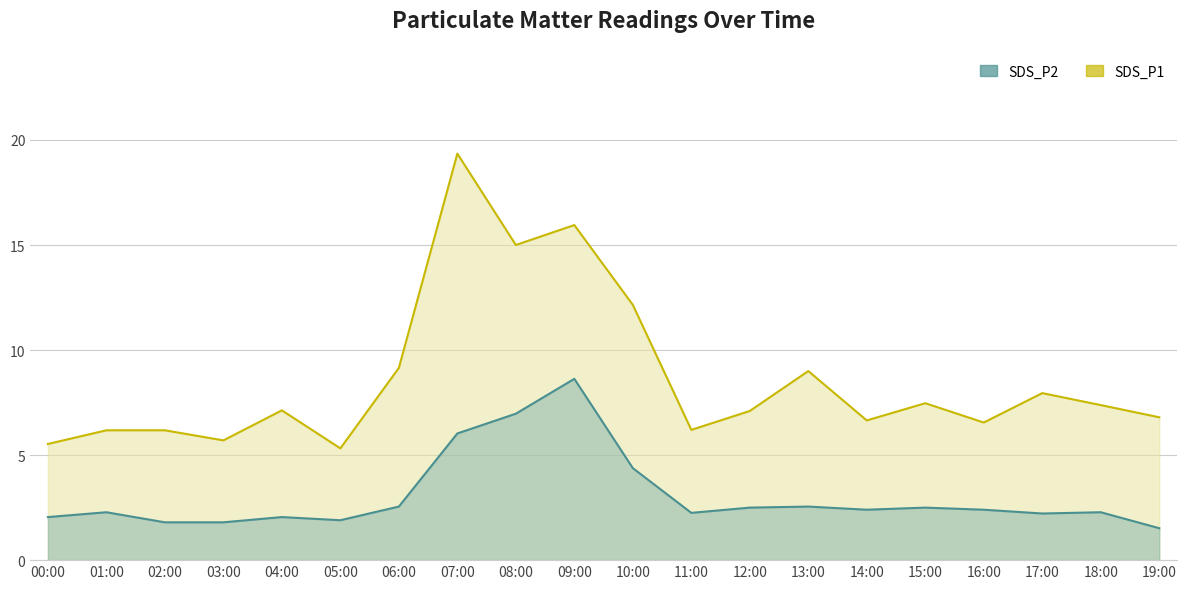

List the labels in order of SDS_P2 value, largest first.

09:00, 08:00, 07:00, 10:00, 06:00, 13:00, 12:00, 15:00, 14:00, 16:00, 01:00, 18:00, 11:00, 17:00, 00:00, 04:00, 05:00, 02:00, 03:00, 19:00